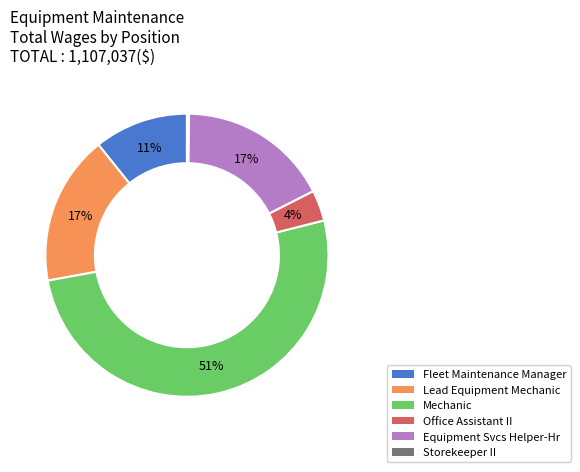

Which slice represents more than half of the pie?

Mechanic